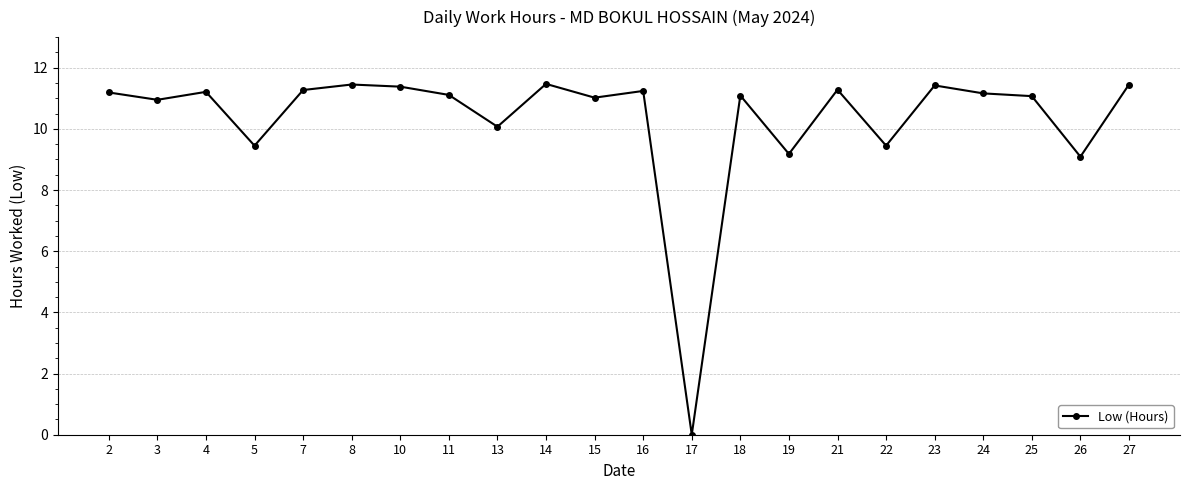

What is the ratio of the value at 23 to the value at 24?

1.0